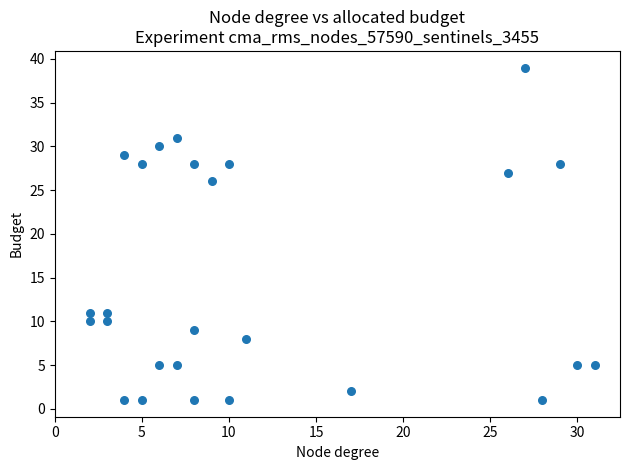

What Y value in the scatter plot is closest to 20?

26